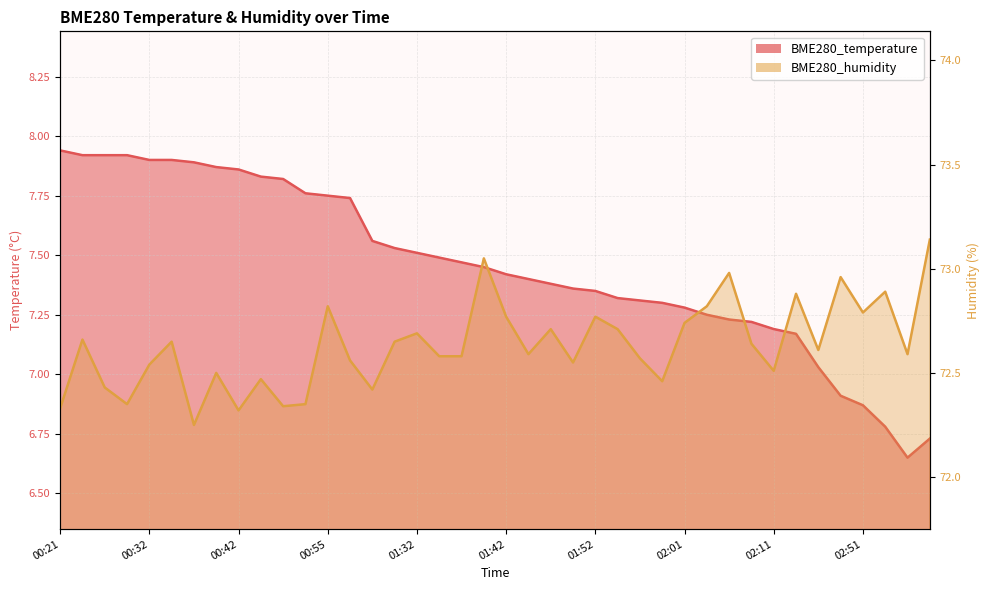

Reading left to right, what are all the values shown in this chart?

BME280_temperature: 00:21=7.9	00:24=7.9	00:26=7.9	00:29=7.9	00:32=7.9	00:34=7.9	00:37=7.9	00:39=7.9	00:42=7.9	00:44=7.8	00:47=7.8	00:52=7.8	00:55=7.8	01:06=7.7	01:27=7.6	01:30=7.5	01:32=7.5	01:35=7.5	01:37=7.5	01:39=7.5	01:42=7.4	01:44=7.4	01:47=7.4	01:49=7.4	01:52=7.3	01:54=7.3	01:56=7.3	01:59=7.3	02:01=7.3	02:04=7.2	02:06=7.2	02:09=7.2	02:11=7.2	02:14=7.2	02:33=7.0	02:49=6.9	02:51=6.9	02:59=6.8	03:02=6.7	03:04=6.7
BME280_humidity: 00:21=72.3	00:24=72.7	00:26=72.4	00:29=72.3	00:32=72.5	00:34=72.7	00:37=72.2	00:39=72.5	00:42=72.3	00:44=72.5	00:47=72.3	00:52=72.3	00:55=72.8	01:06=72.6	01:27=72.4	01:30=72.7	01:32=72.7	01:35=72.6	01:37=72.6	01:39=73.0	01:42=72.8	01:44=72.6	01:47=72.7	01:49=72.5	01:52=72.8	01:54=72.7	01:56=72.6	01:59=72.5	02:01=72.7	02:04=72.8	02:06=73.0	02:09=72.6	02:11=72.5	02:14=72.9	02:33=72.6	02:49=73.0	02:51=72.8	02:59=72.9	03:02=72.6	03:04=73.1